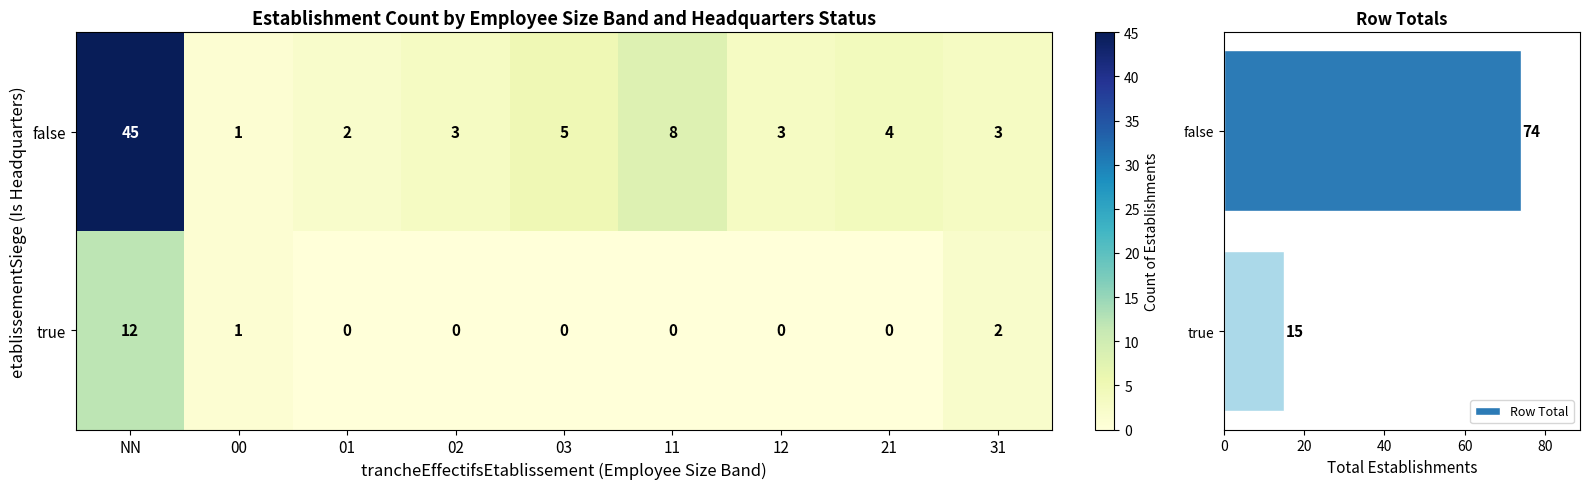

Rank the categories by Row Total value from highest to lowest.

false, true